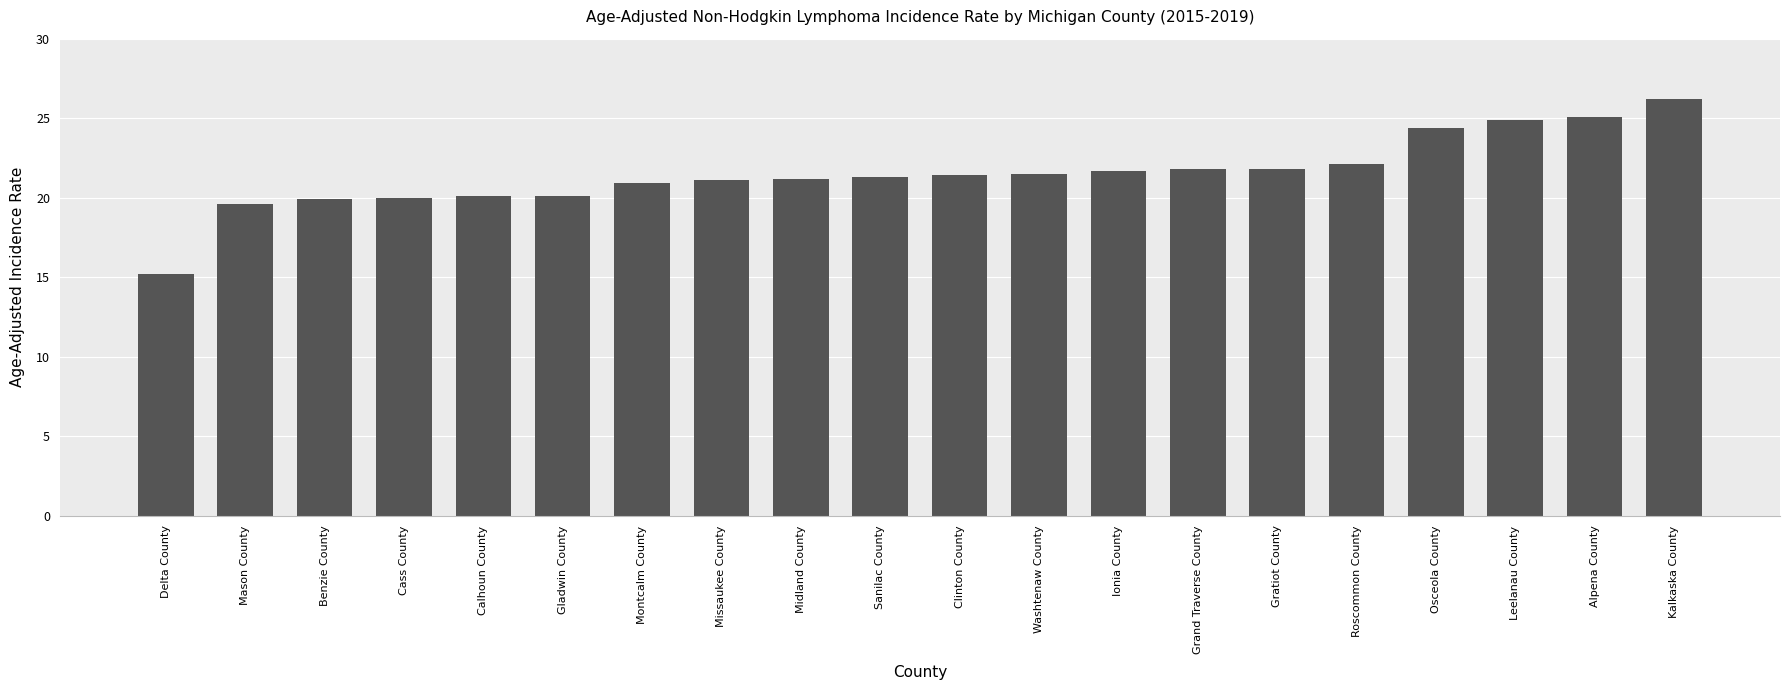

What is the greatest value displayed?

26.2